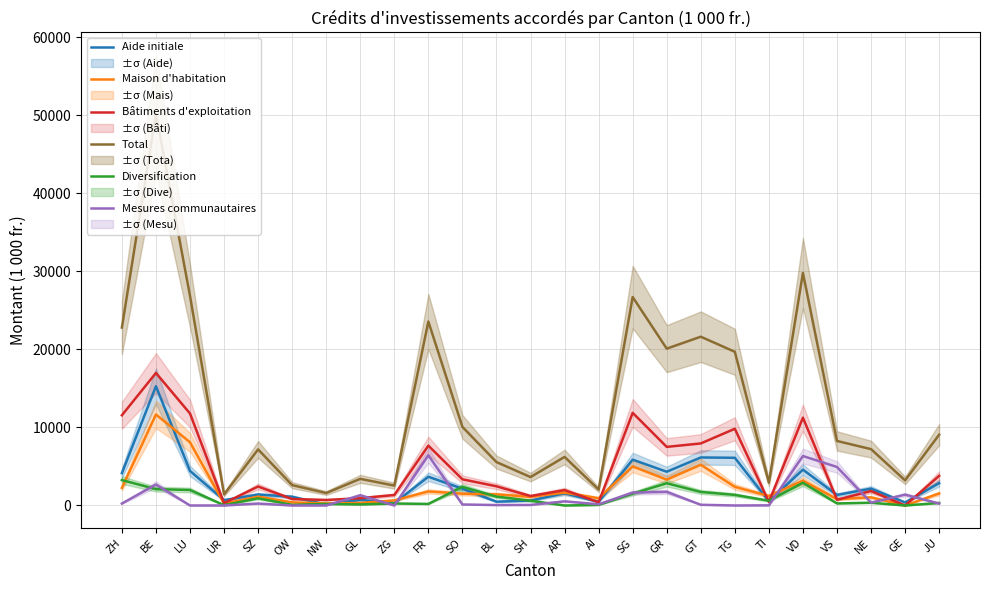

What is the total value across all series at OW?

5033.2